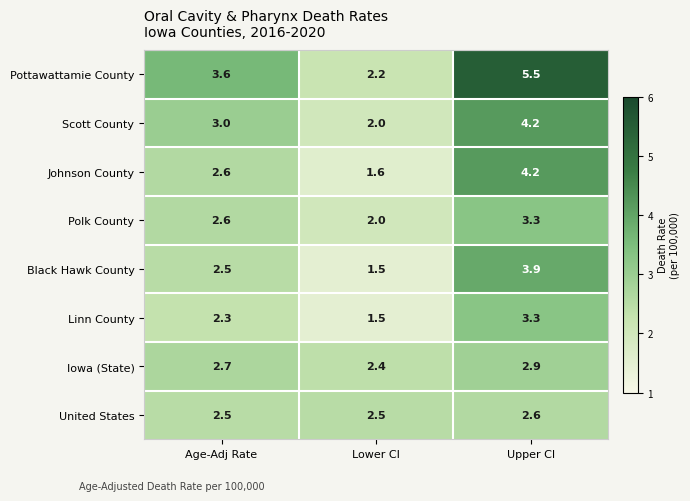

What is the average value of the Johnson County series?

2.8